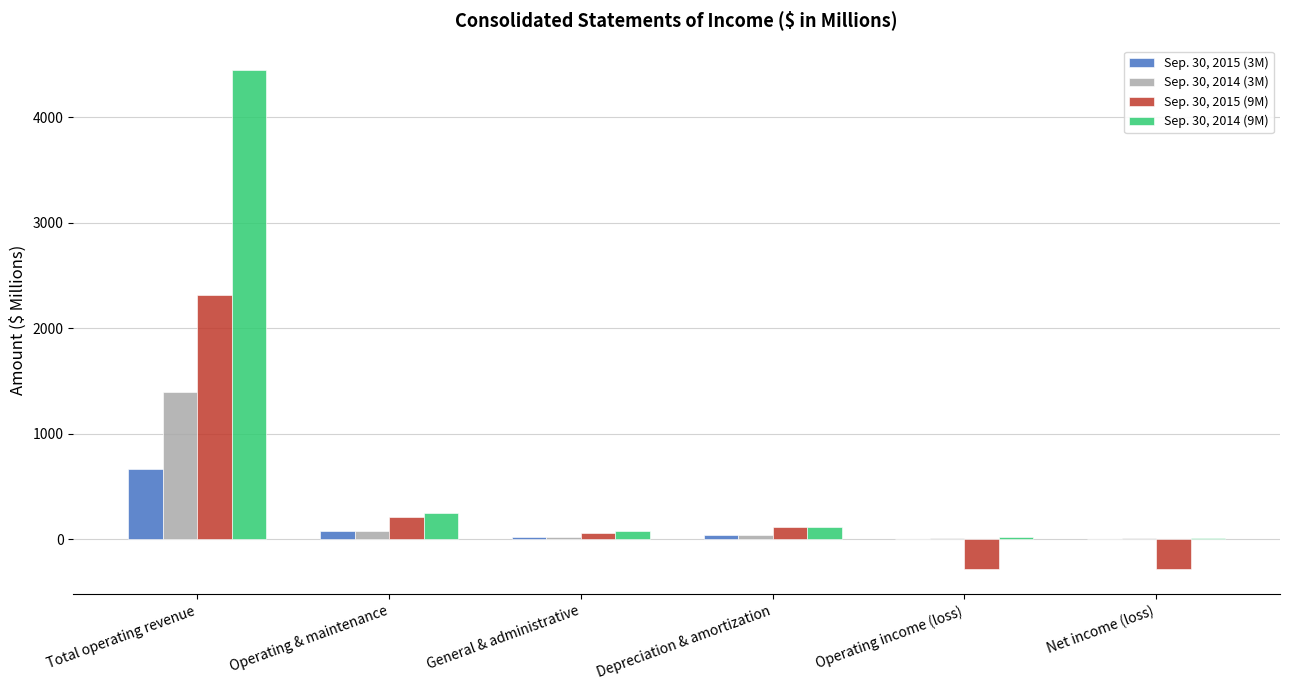

How many groups of bars are there?

6